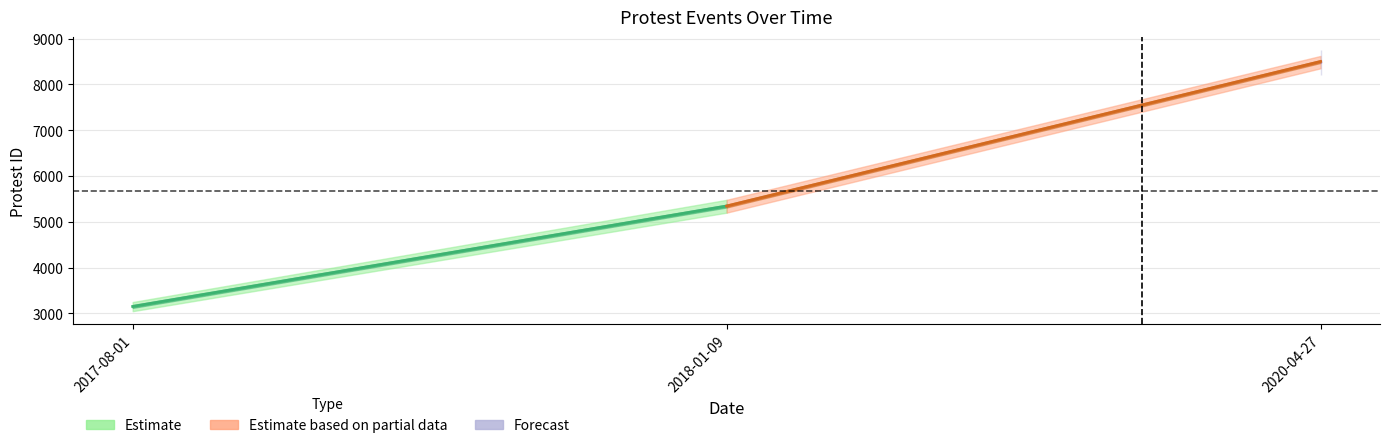

Which has a higher value, 2020-04-27 or 2017-08-01?

2020-04-27